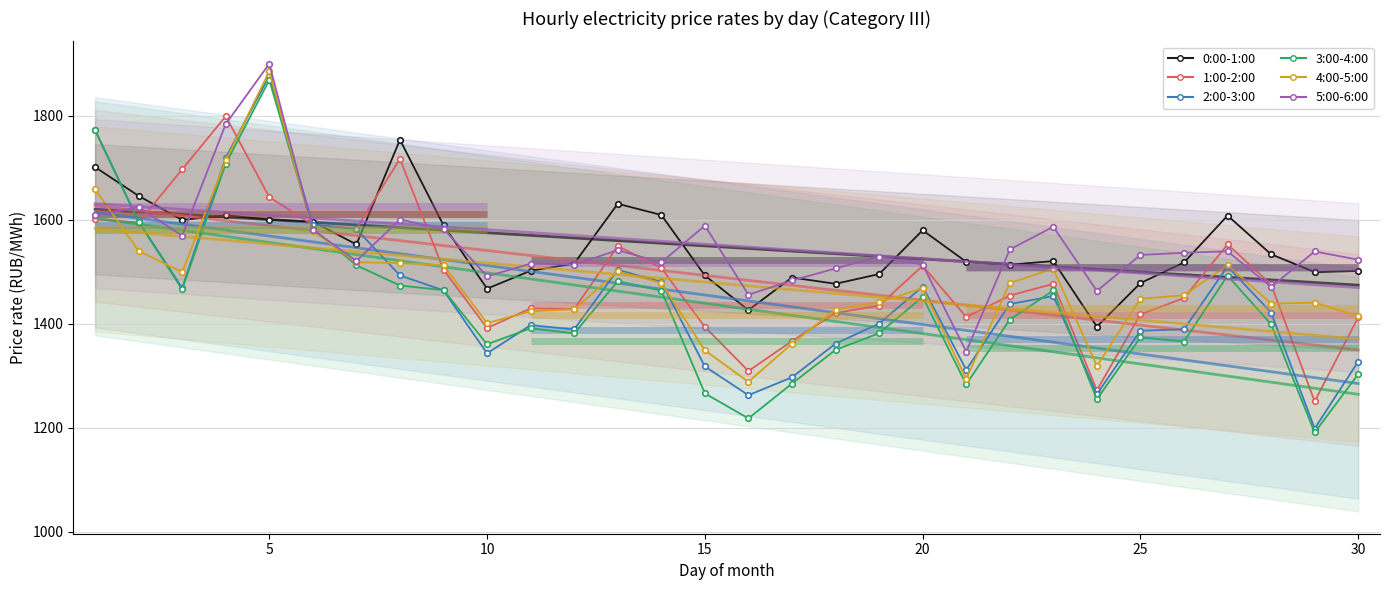

Reading right to left, extract all data points from this chart.

0:00-1:00: 30=1501.4	29=1499.2	28=1533.5	27=1607.9	26=1517.7	25=1478.1	24=1394.2	23=1520.4	22=1513.5	21=1519.0	20=1579.7	19=1495.4	18=1476.7	17=1488.8	16=1426.0	15=1492.7	14=1609.1	13=1630.7	12=1515.6	11=1501.8	10=1467.4	9=1589.3	8=1753.9	7=1552.5	6=1596.3	5=1600.3	4=1608.5	3=1599.5	2=1645.8	1=1701.3
1:00-2:00: 30=1412.3	29=1250.4	28=1475.4	27=1552.5	26=1449.3	25=1417.8	24=1271.8	23=1476.7	22=1453.9	21=1412.9	20=1511.2	19=1434.8	18=1420.5	17=1366.5	16=1308.9	15=1393.7	14=1507.3	13=1549.4	12=1428.0	11=1429.3	10=1391.6	9=1503.6	8=1717.1	7=1583.1	6=1590.2	5=1643.5	4=1799.0	3=1696.8	2=1594.6	1=1600.8
2:00-3:00: 30=1327.2	29=1198.2	28=1421.3	27=1510.1	26=1389.1	25=1386.4	24=1264.3	23=1453.1	22=1437.7	21=1311.2	20=1471.2	19=1400.2	18=1361.5	17=1296.8	16=1262.4	15=1317.6	14=1480.6	13=1503.6	12=1388.9	11=1397.1	10=1342.9	9=1464.0	8=1492.9	7=1581.9	6=1590.4	5=1876.8	4=1719.2	3=1468.8	2=1596.6	1=1772.6
3:00-4:00: 30=1302.9	29=1190.7	28=1398.7	27=1492.5	26=1365.6	25=1373.5	24=1254.6	23=1463.9	22=1407.8	21=1283.2	20=1451.5	19=1381.6	18=1349.5	17=1284.8	16=1217.7	15=1265.9	14=1463.6	13=1481.7	12=1381.3	11=1391.1	10=1360.4	9=1464.5	8=1473.4	7=1512.2	6=1582.7	5=1868.7	4=1707.8	3=1465.9	2=1595.7	1=1772.3
4:00-5:00: 30=1414.4	29=1440.4	28=1438.7	27=1512.7	26=1454.7	25=1447.8	24=1318.4	23=1505.8	22=1478.1	21=1294.0	20=1468.1	19=1441.3	18=1427.0	17=1361.5	16=1288.1	15=1348.7	14=1478.2	13=1500.5	12=1427.8	11=1423.8	10=1401.1	9=1512.0	8=1516.7	7=1518.2	6=1578.2	5=1885.3	4=1714.2	3=1499.3	2=1540.0	1=1658.3
5:00-6:00: 30=1523.0	29=1538.9	28=1470.8	27=1539.2	26=1536.5	25=1532.2	24=1463.0	23=1586.5	22=1542.7	21=1346.3	20=1513.6	19=1529.2	18=1506.2	17=1483.1	16=1455.7	15=1588.7	14=1517.8	13=1541.4	12=1513.7	11=1515.5	10=1491.0	9=1582.7	8=1600.4	7=1520.6	6=1580.7	5=1900.1	4=1784.0	3=1569.1	2=1623.8	1=1608.8